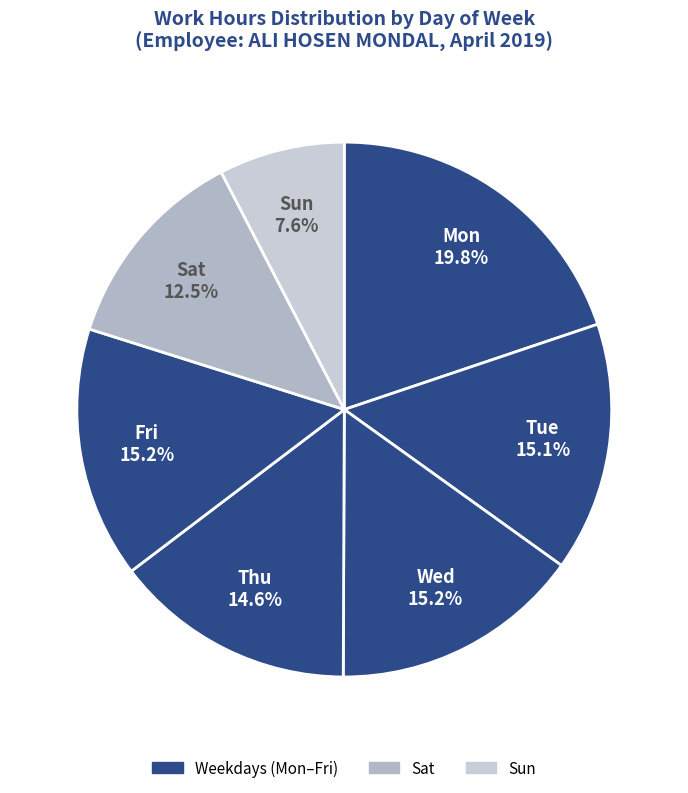

How many slices are in this pie chart?

7